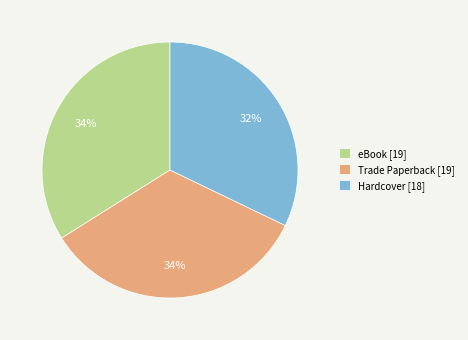

To the nearest percent, what is the combined percentage of eBook [19] and Trade Paperback [19]?

68%